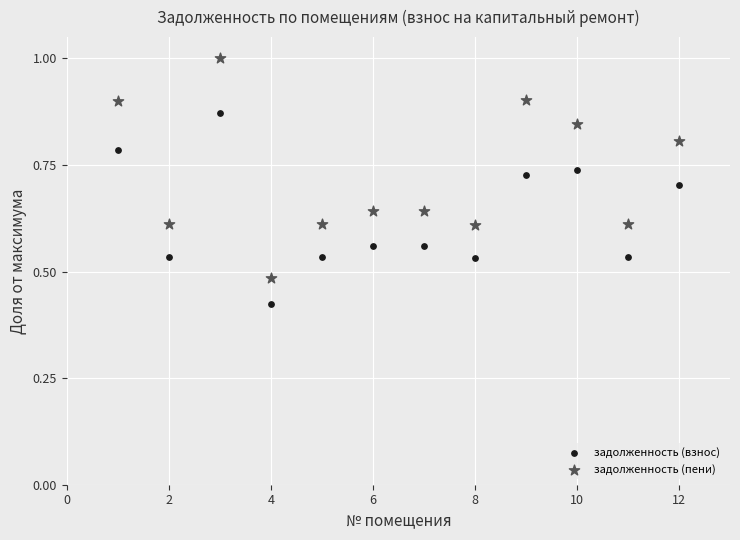

Across all data points, what is the range of X values (max minus min)?

11.0